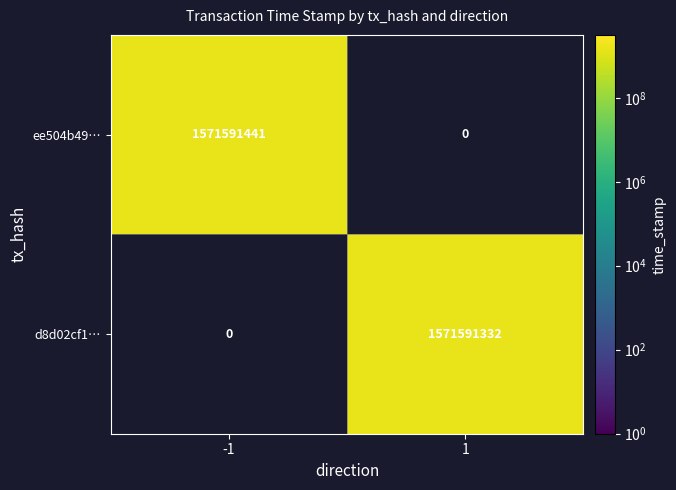

Reading left to right, extract all data points from this chart.

ee504b492323ebc6d6c1a13e987c8b177c0130b: 1=0	-1=1571591441
d8d02cf12e5136ac49467597161e903763920ca: 1=1571591332	-1=0